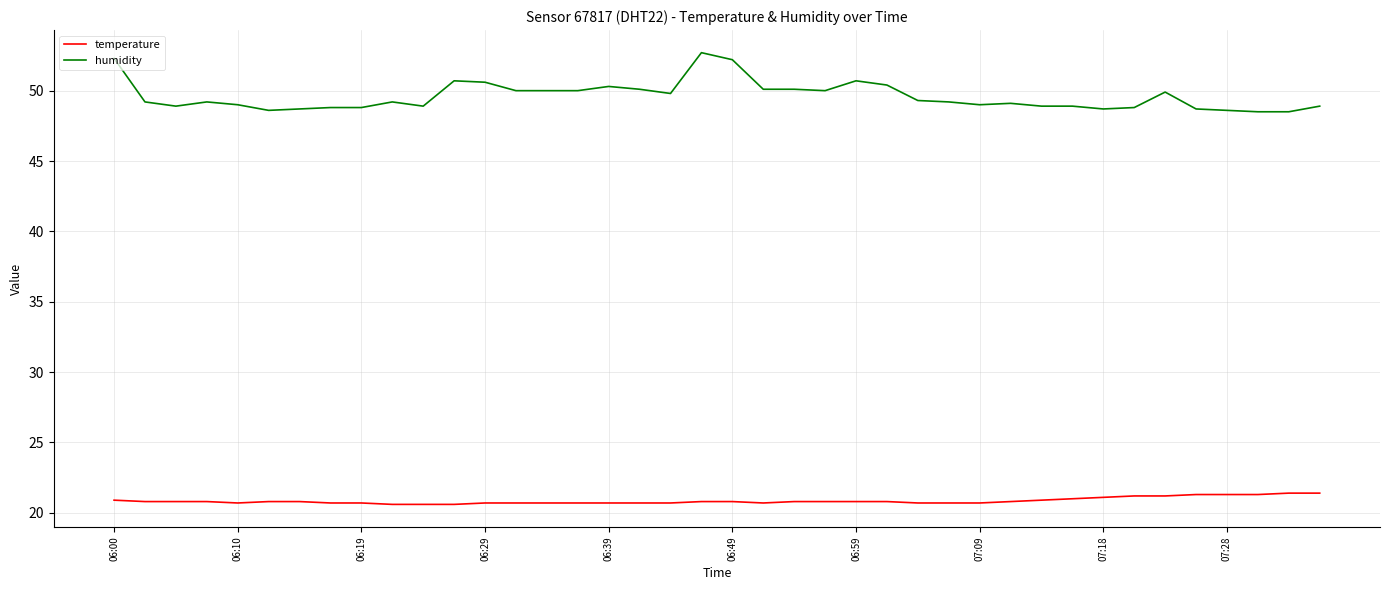

True or false: temperature and humidity intersect in this chart.

False